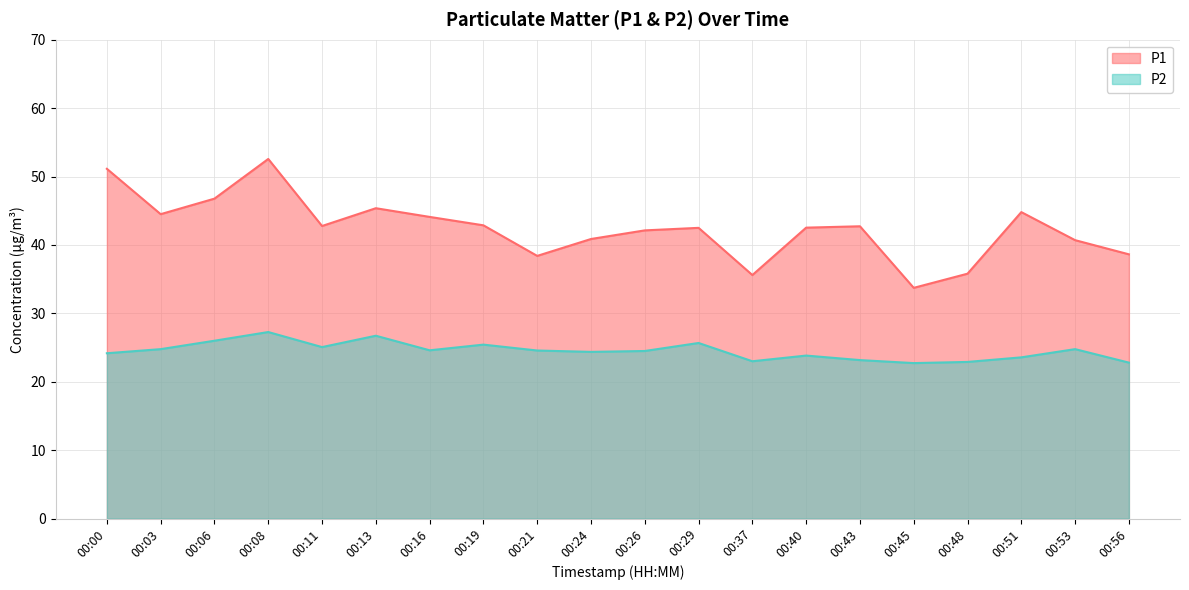

What is the value of the P1 point at the 19th from the left?

40.7